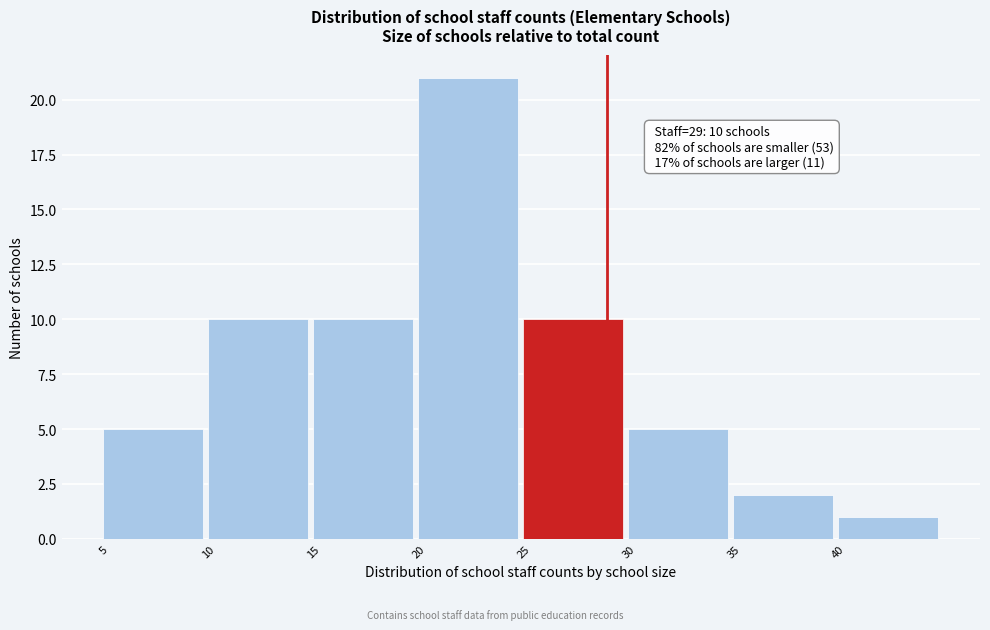

Over which range of the x-axis is the bar tallest?

20 to 25